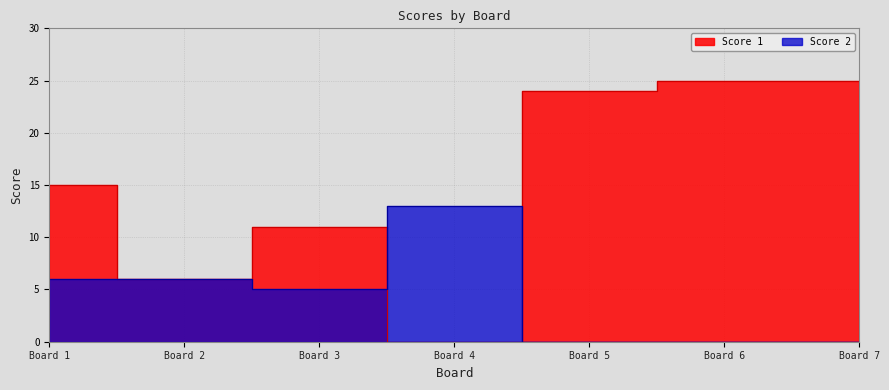

Rank the series at Board 7 from lowest to highest value.

Score 2, Score 1